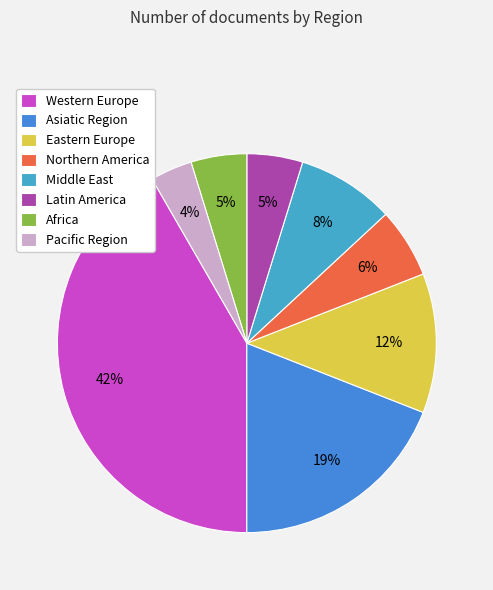

Count the number of slices in the pie.

8